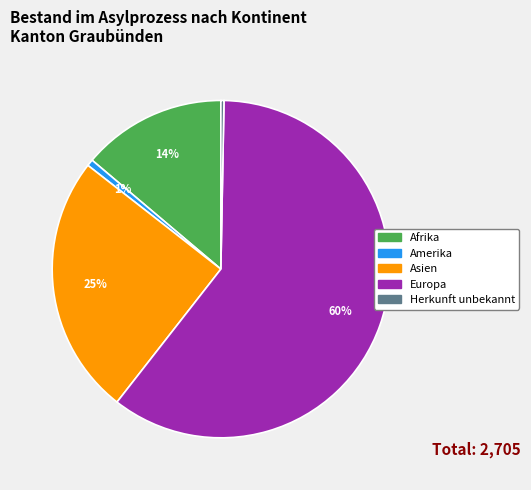

How many slices are in this pie chart?

5